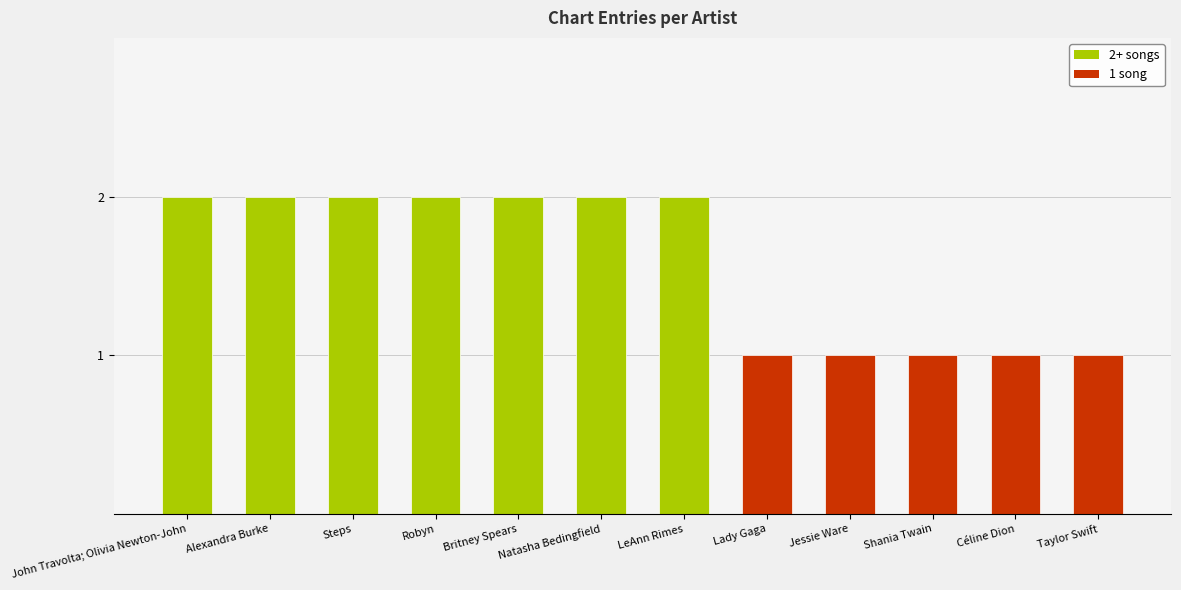

The value at John Travolta; Olivia Newton-John is 3. True or false?

False